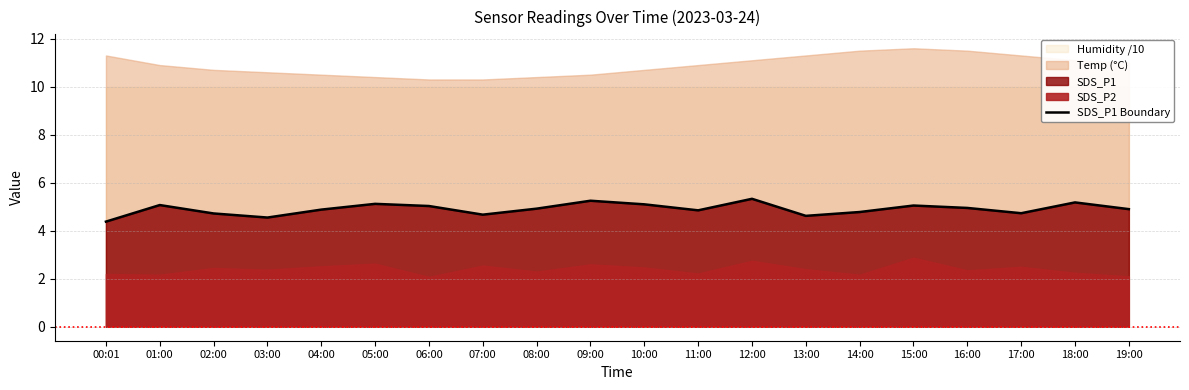

How many points are lower than both their immediate neighbors (excluding endpoints)?

5